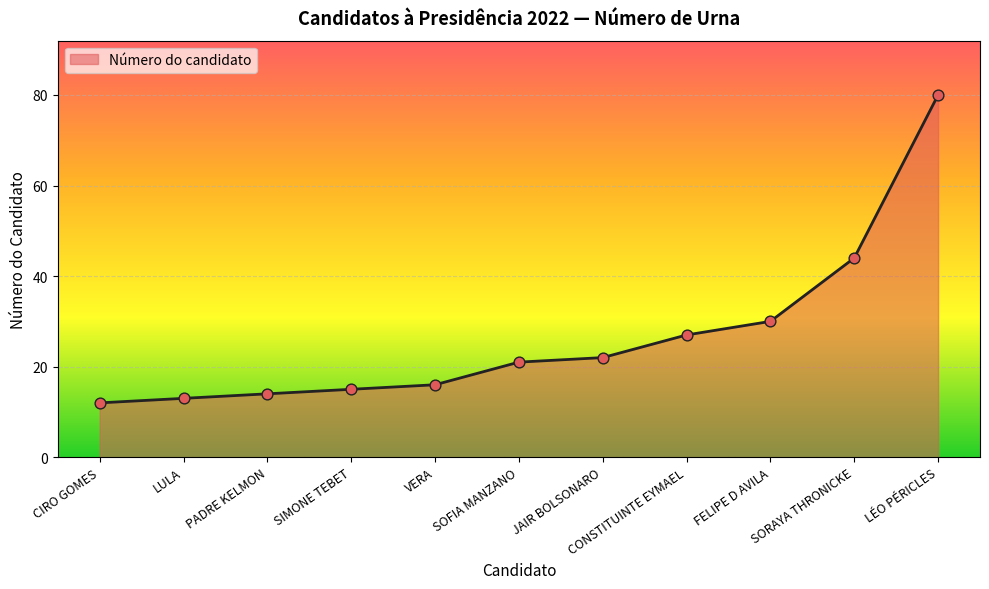

Between LULA and SIMONE TEBET, which is larger?

SIMONE TEBET